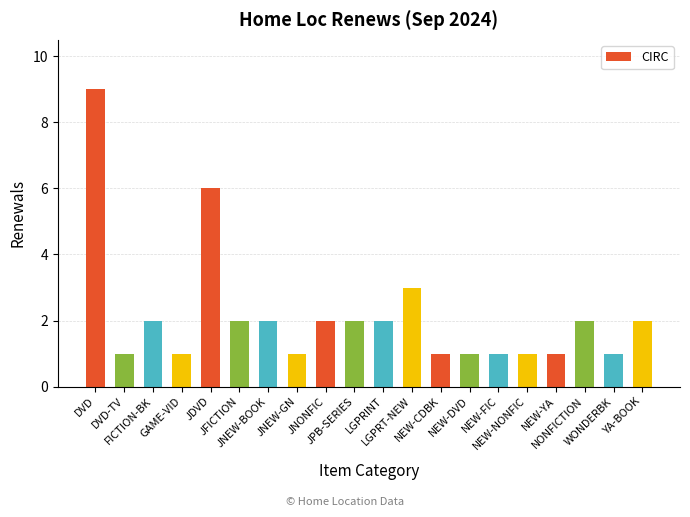

Reading left to right, list all the values displayed in this chart.

DVD=9	DVD-TV=1	FICTION-BK=2	GAME-VID=1	JDVD=6	JFICTION=2	JNEW-BOOK=2	JNEW-GN=1	JNONFIC=2	JPB-SERIES=2	LGPRINT=2	LGPRT-NEW=3	NEW-CDBK=1	NEW-DVD=1	NEW-FIC=1	NEW-NONFIC=1	NEW-YA=1	NONFICTION=2	WONDERBK=1	YA-BOOK=2